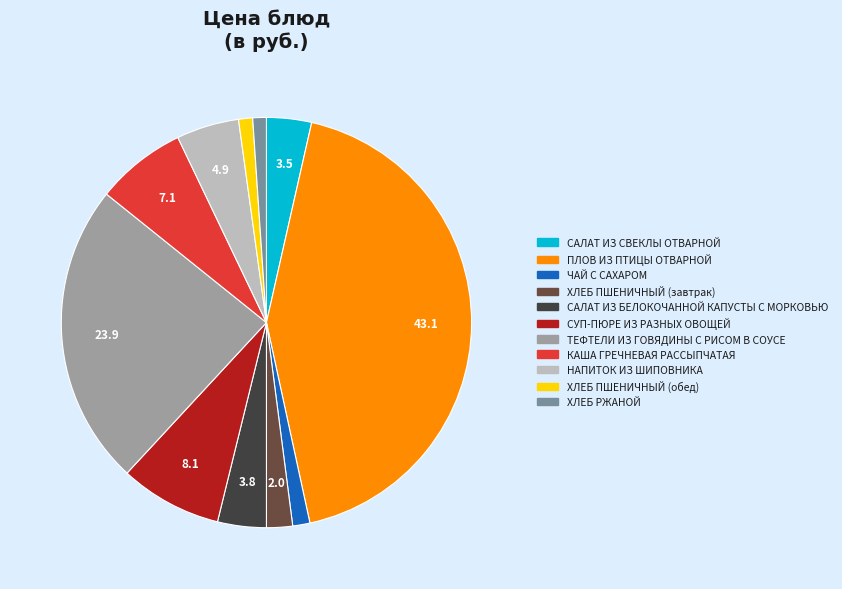

Do САЛАТ ИЗ СВЕКЛЫ ОТВАРНОЙ and КАША ГРЕЧНЕВАЯ РАССЫПЧАТАЯ together represent more than half of the pie?

No